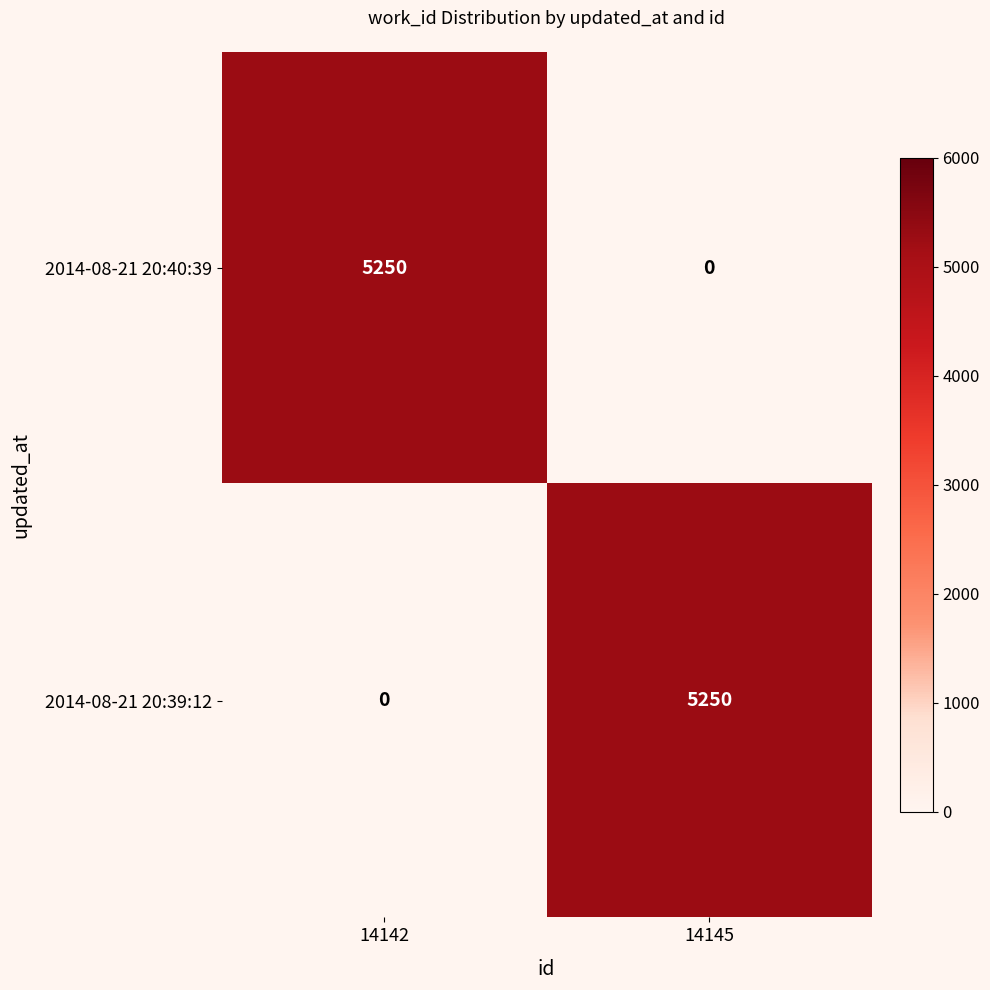

What is the maximum value for 2014-08-21 20:40:39?

5250